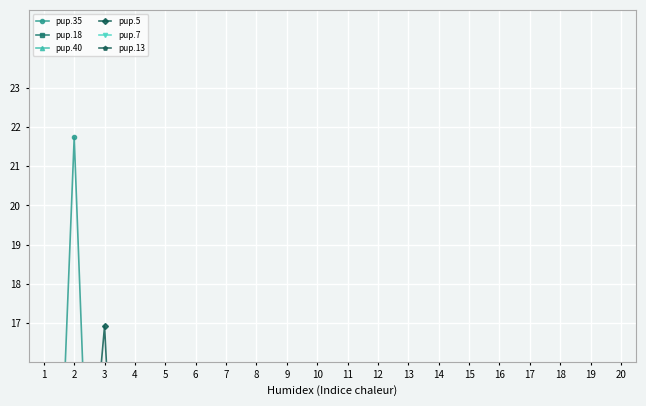

What is the total value across all series at 3?

26.0